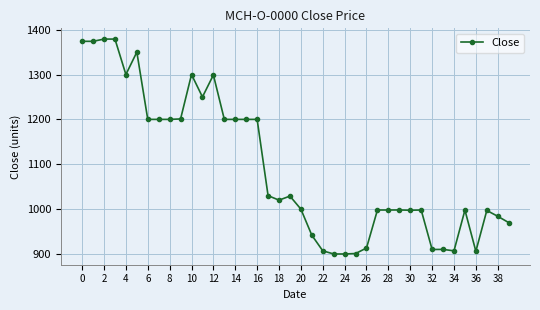

What is the sum of all values?

43719.8